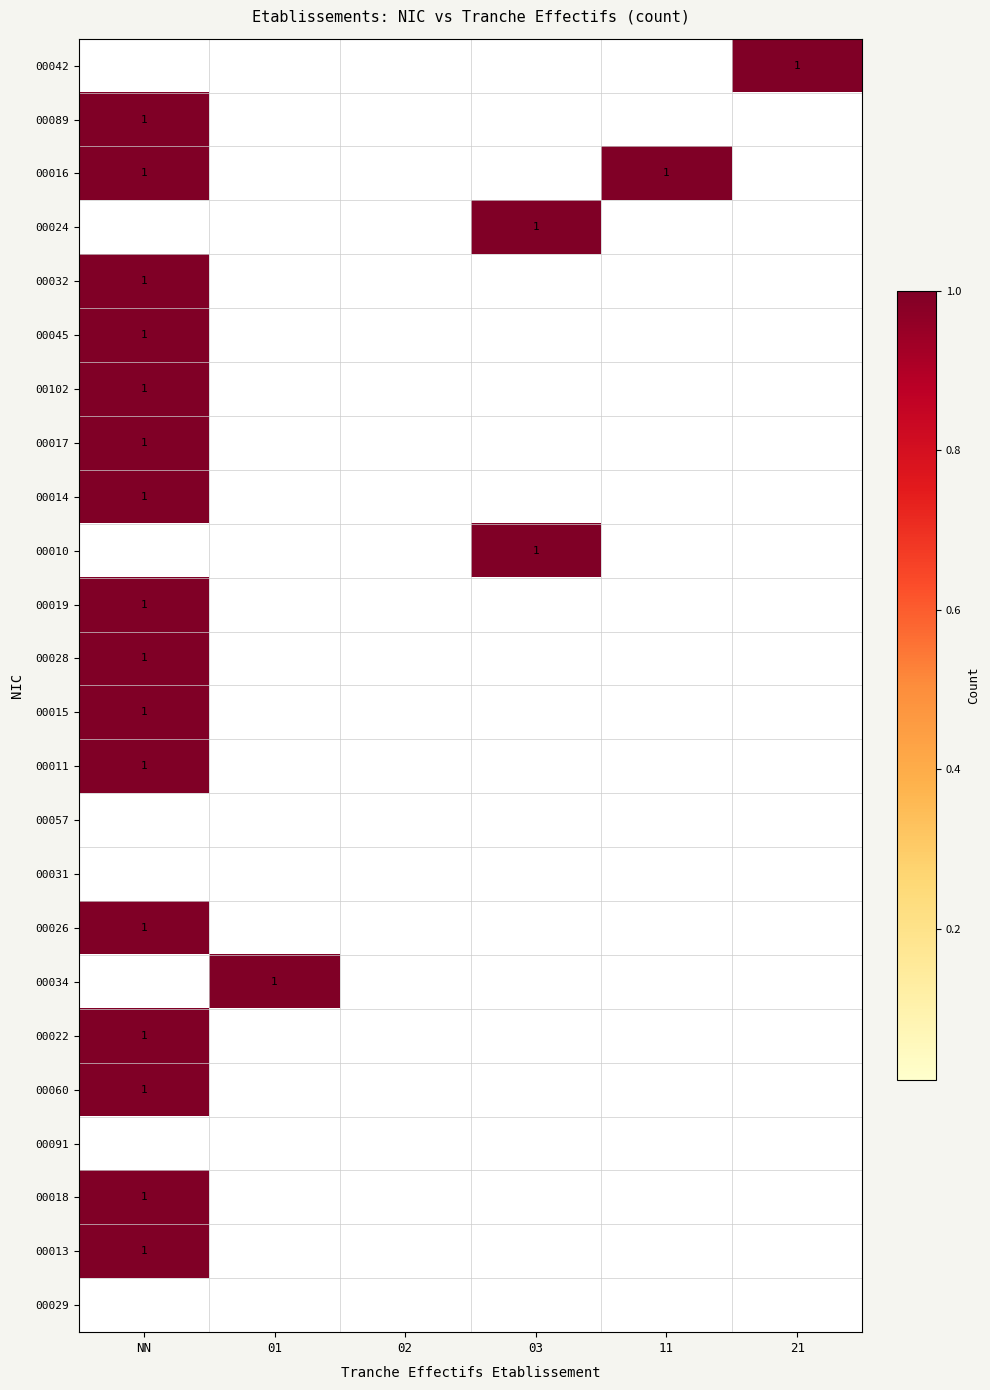

The value of 00102 at NN is 1. True or false?

True